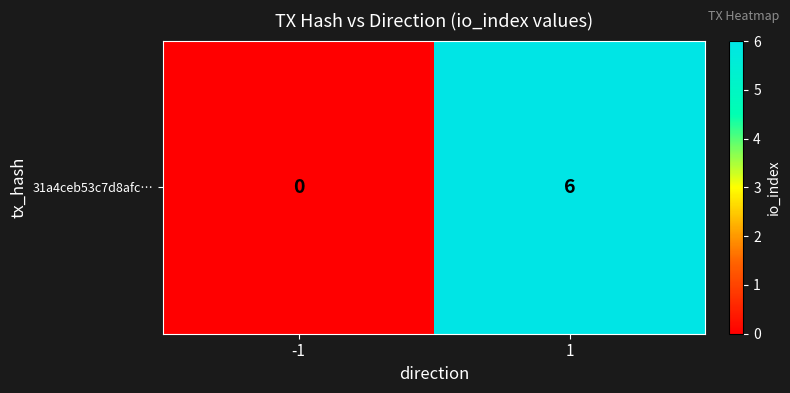

Where is the data nearest to the value 3?

-1